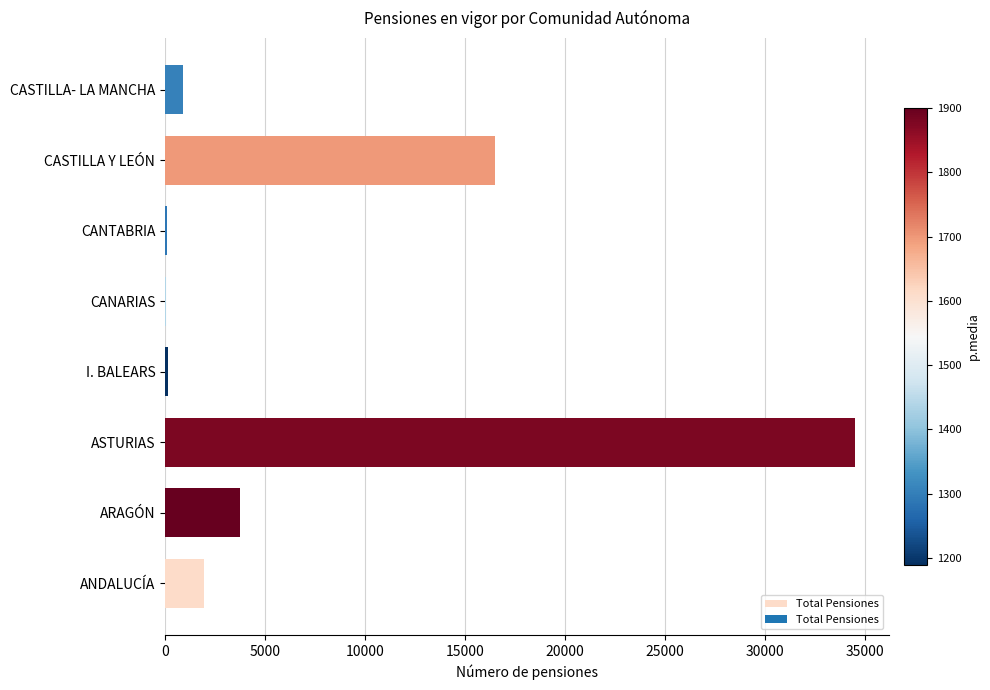

What is the change in value from ANDALUCÍA to ARAGÓN?

+1833